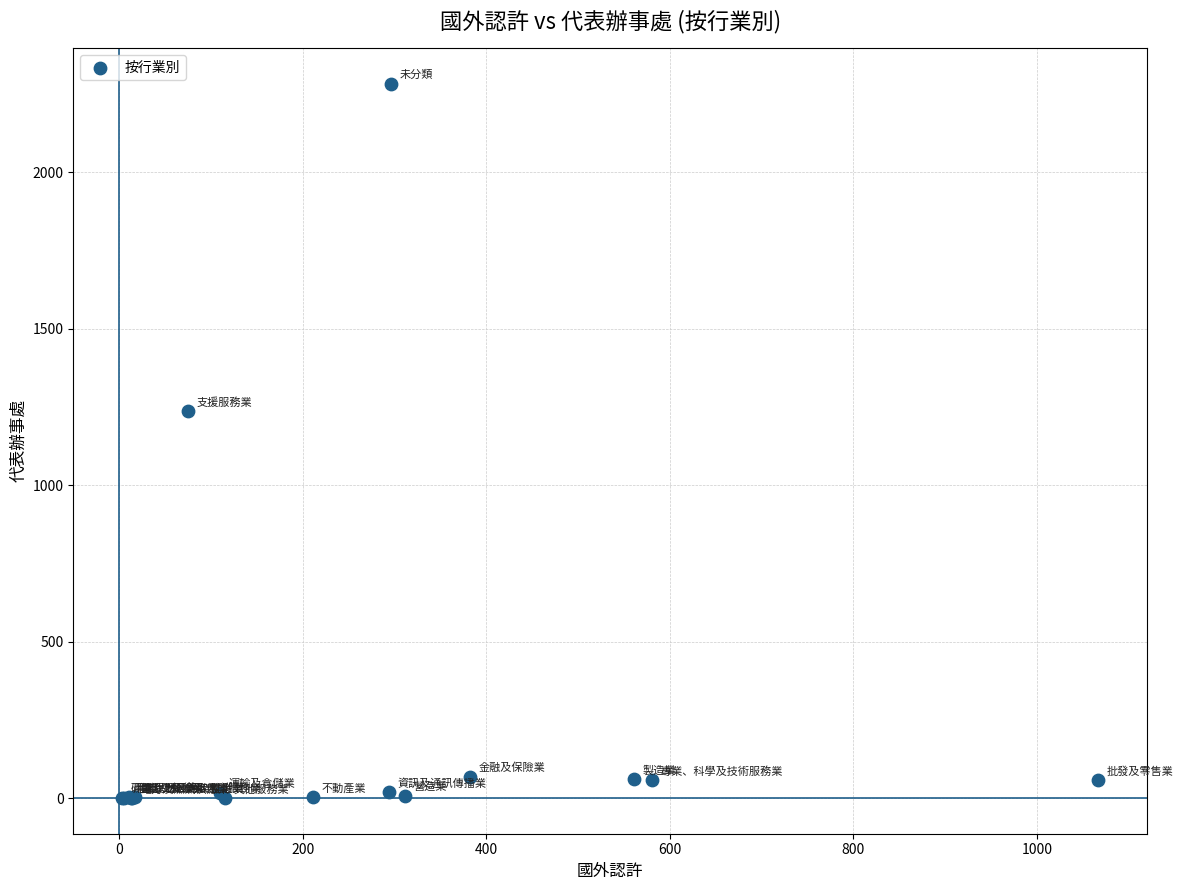

What Y value in the scatter plot is closest to 1141?

1237